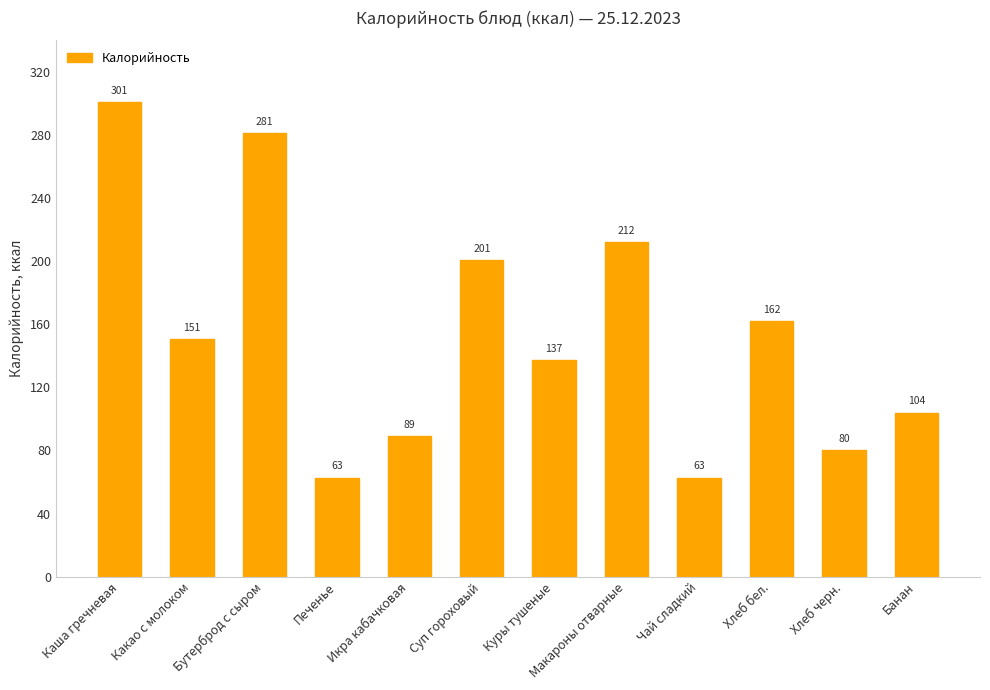

What is the sum of the values at Куры тушеные and Хлеб черн.?

217.3